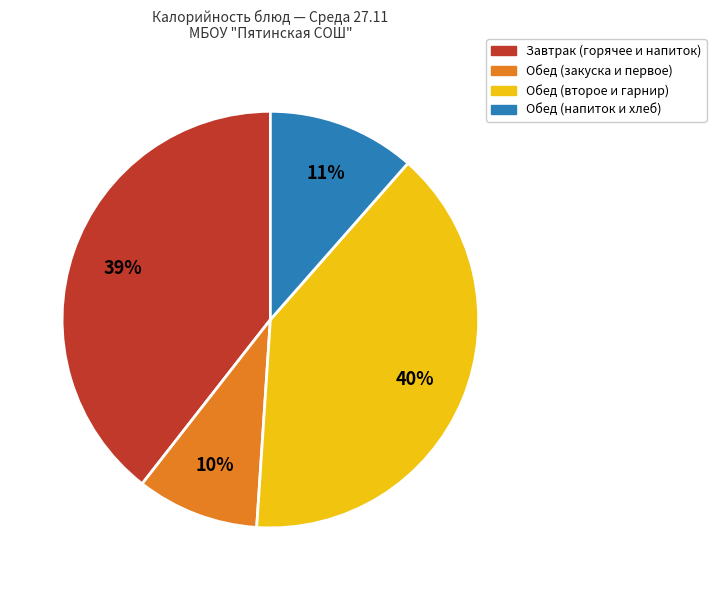

Is there any slice that represents more than half of the pie?

No